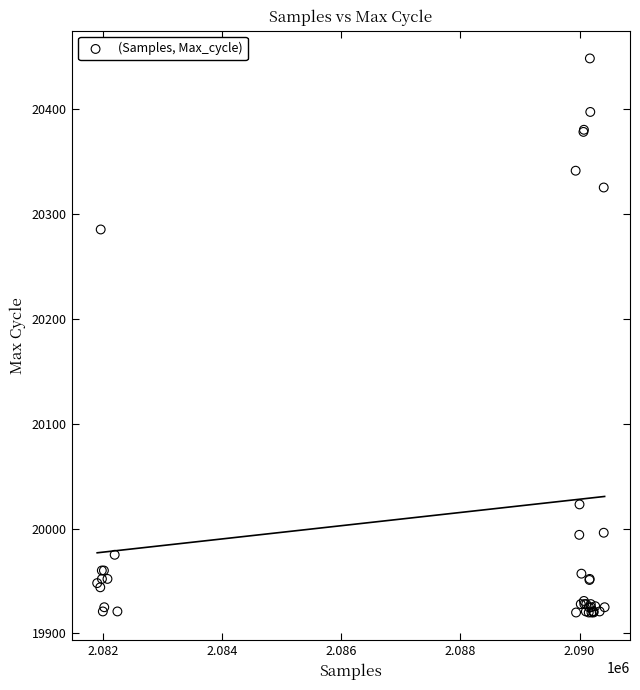

What Y value in the scatter plot is closest to 20184?

20285